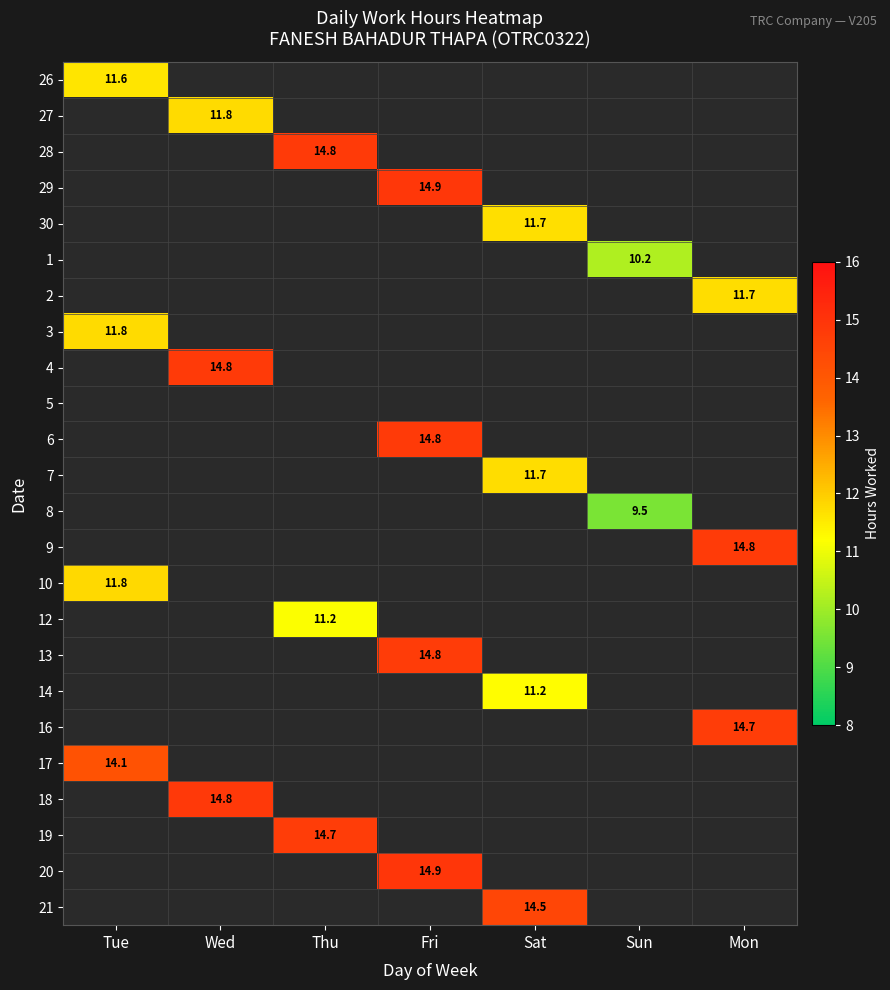

Where is 3 nearest to the value 11?

Tue